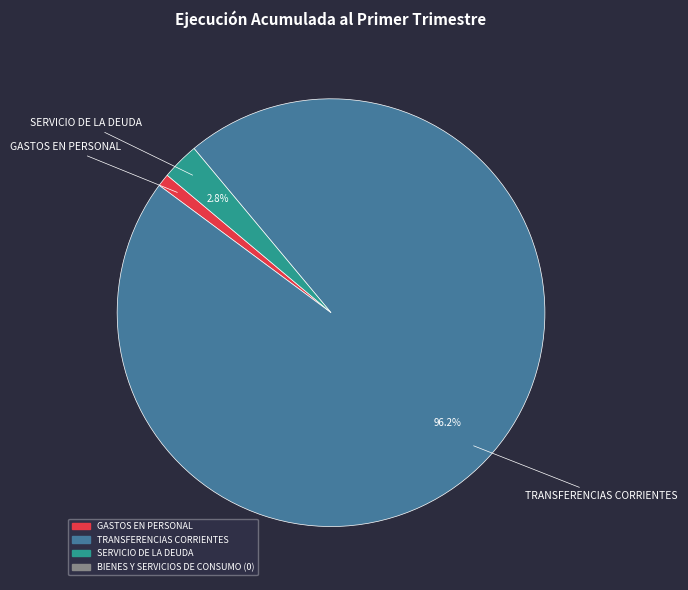

Is there a majority slice in this chart?

Yes